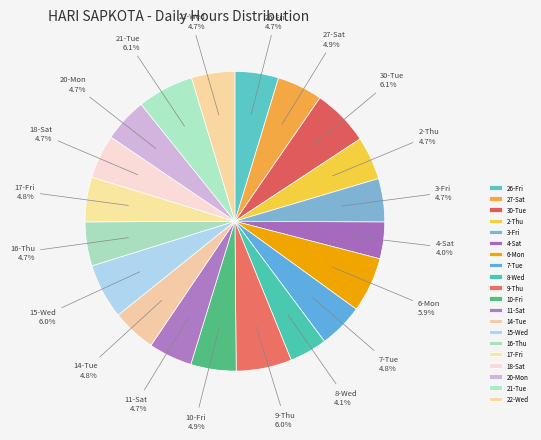

Is there any slice that represents more than half of the pie?

No